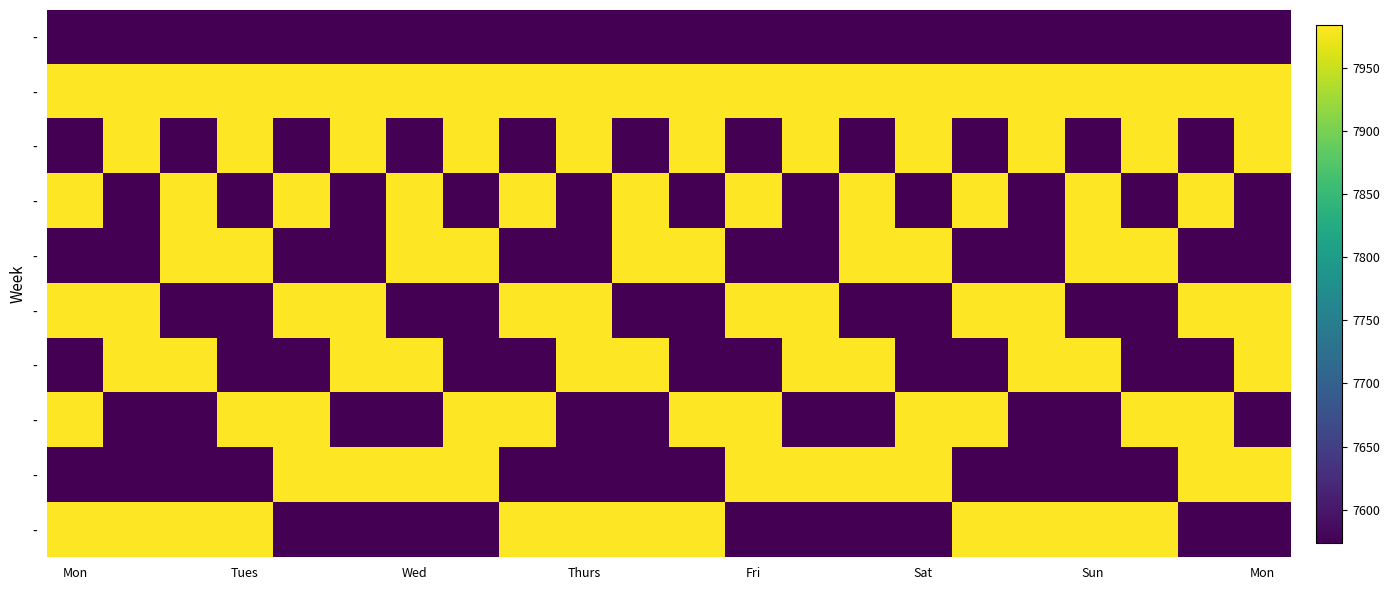

What is the difference between the highest and lowest values at 17?

410